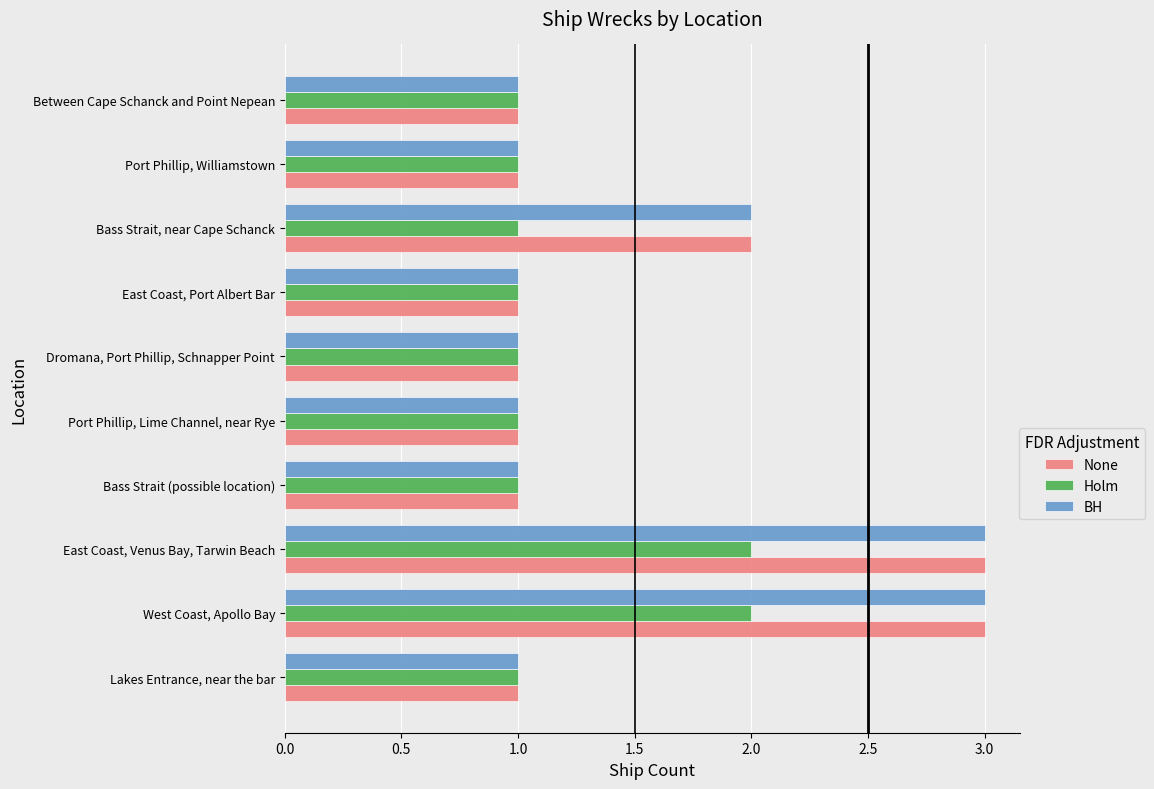

What is the total value across all series at Bass Strait (possible location)?

3